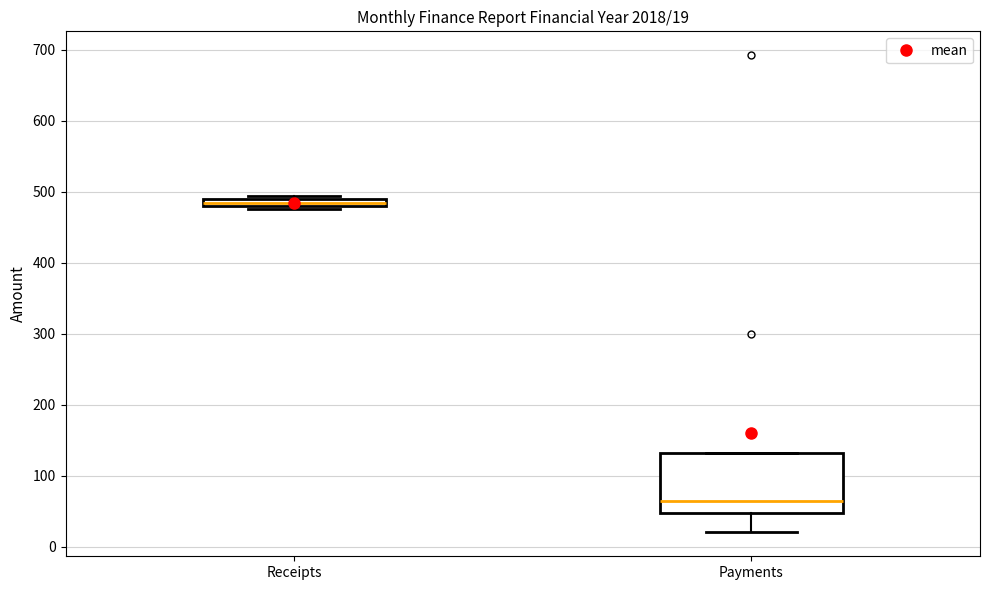

Which box has the highest median line?

Receipts